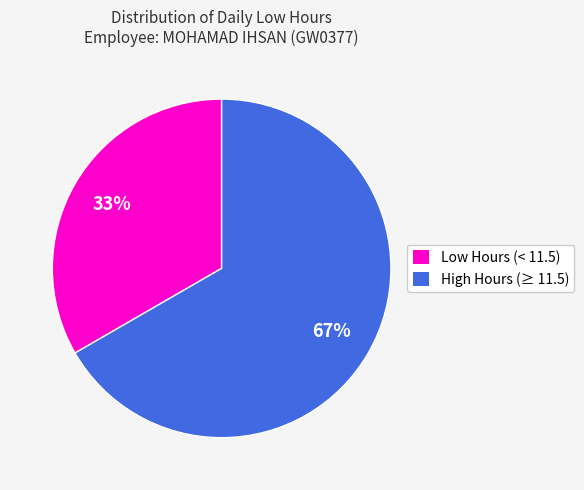

Which category has the smallest portion of the pie?

Low Hours (< 11.5)